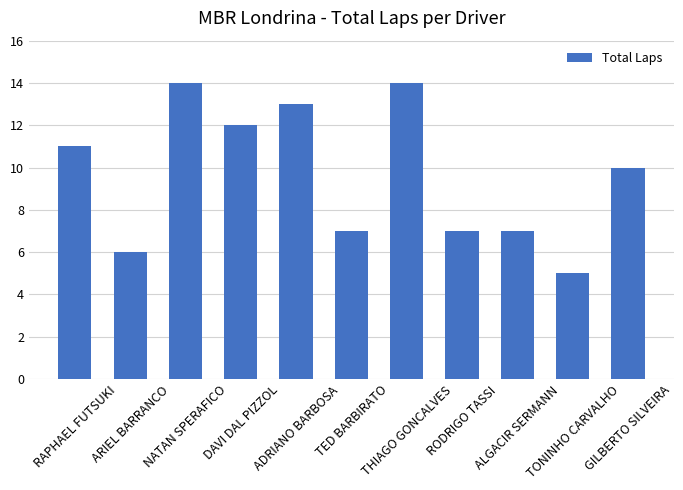

What is the average value?

10